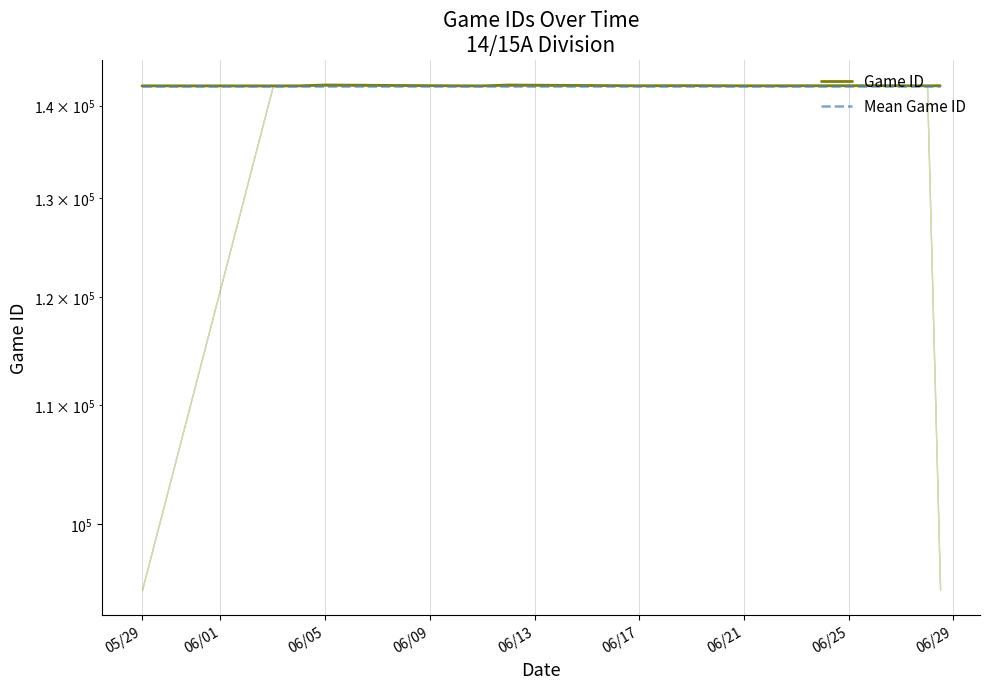

Is it true that Mean Game ID equals 83832.5 at 9?

False